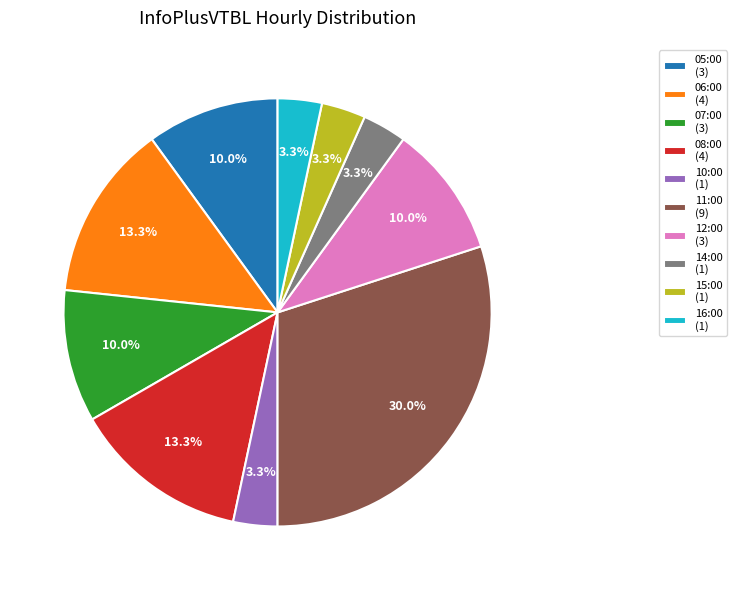

To the nearest percent, what percentage of the pie is 15:00?

3%